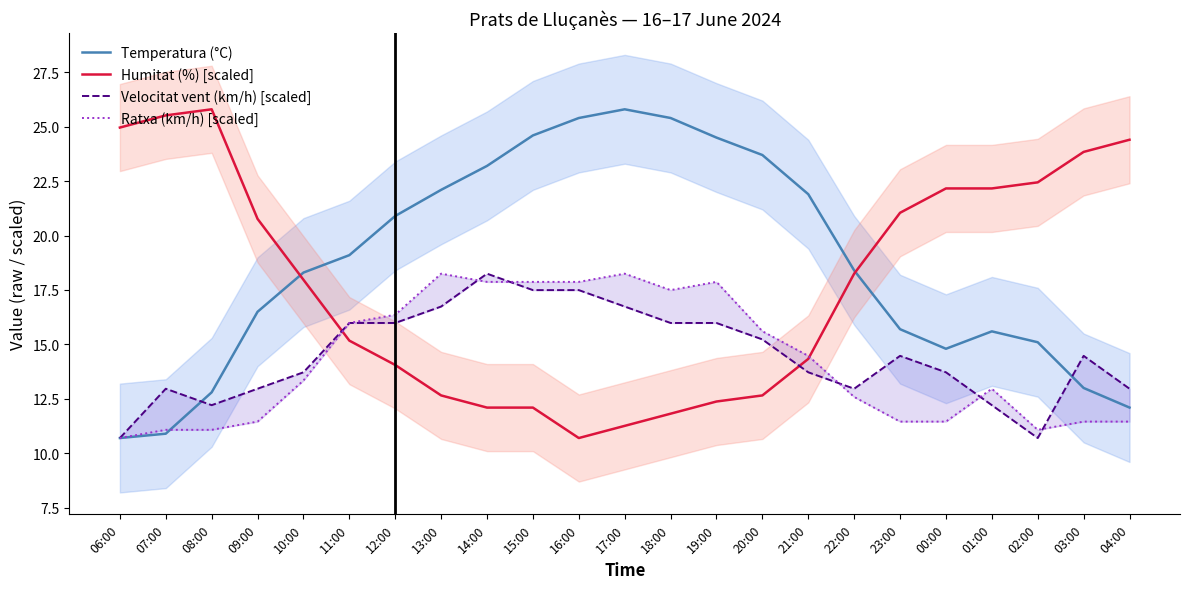

What is the sum of the Humitat (%) [scaled] values at 22:00 and 23:00?

39.3